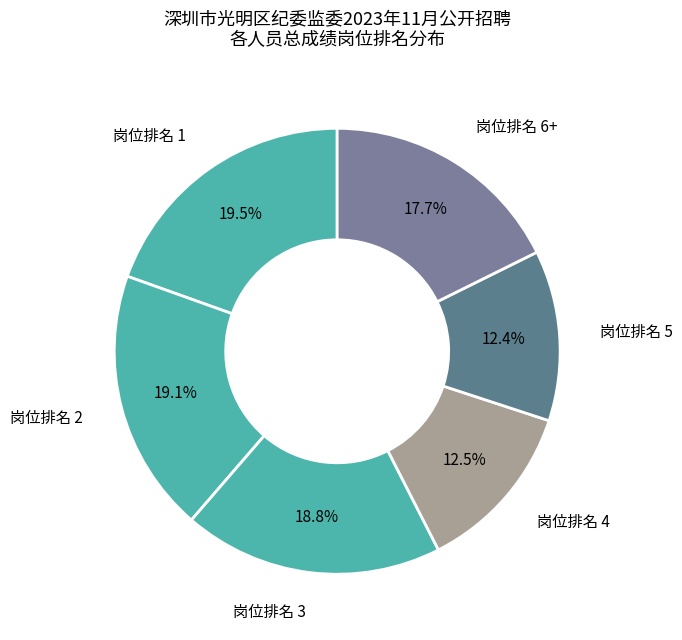

Does any single category account for the majority?

No